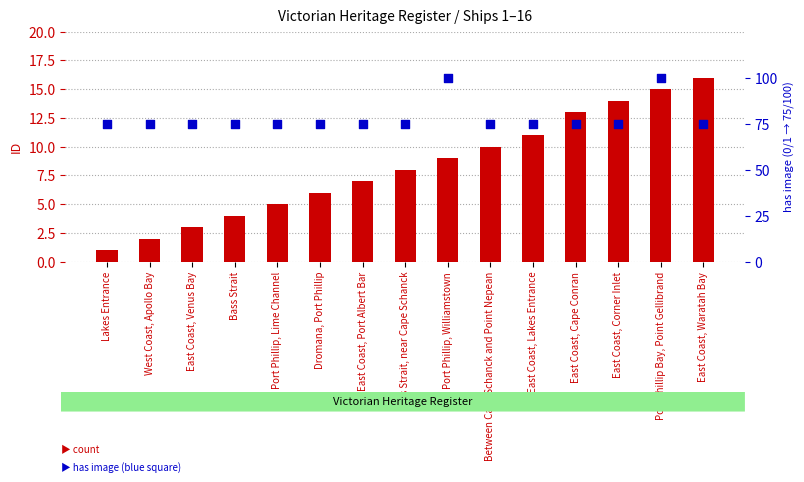

Which series has the largest total across all categories?

has image